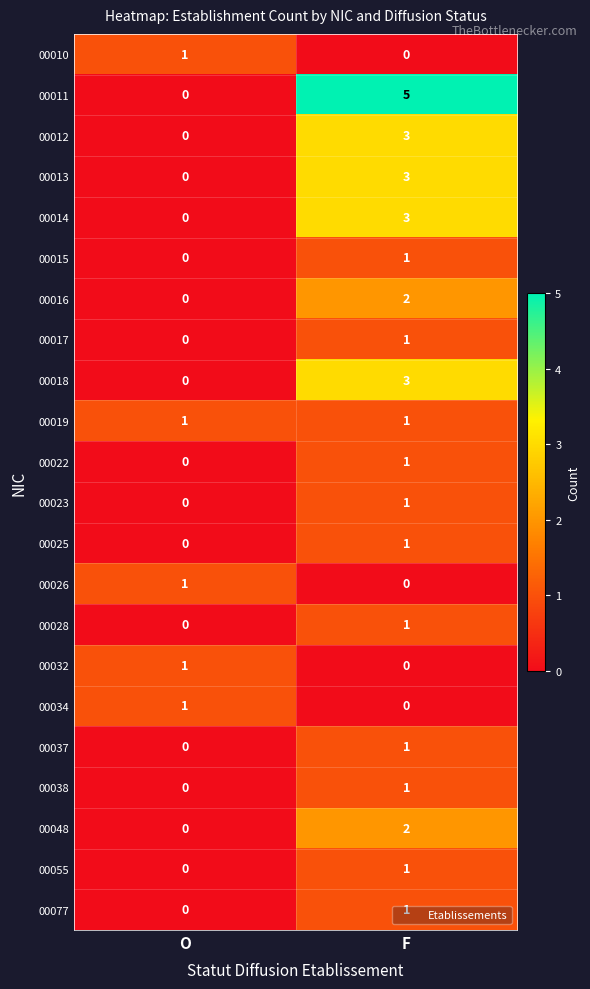

Which series has the widest spread of values?

00011